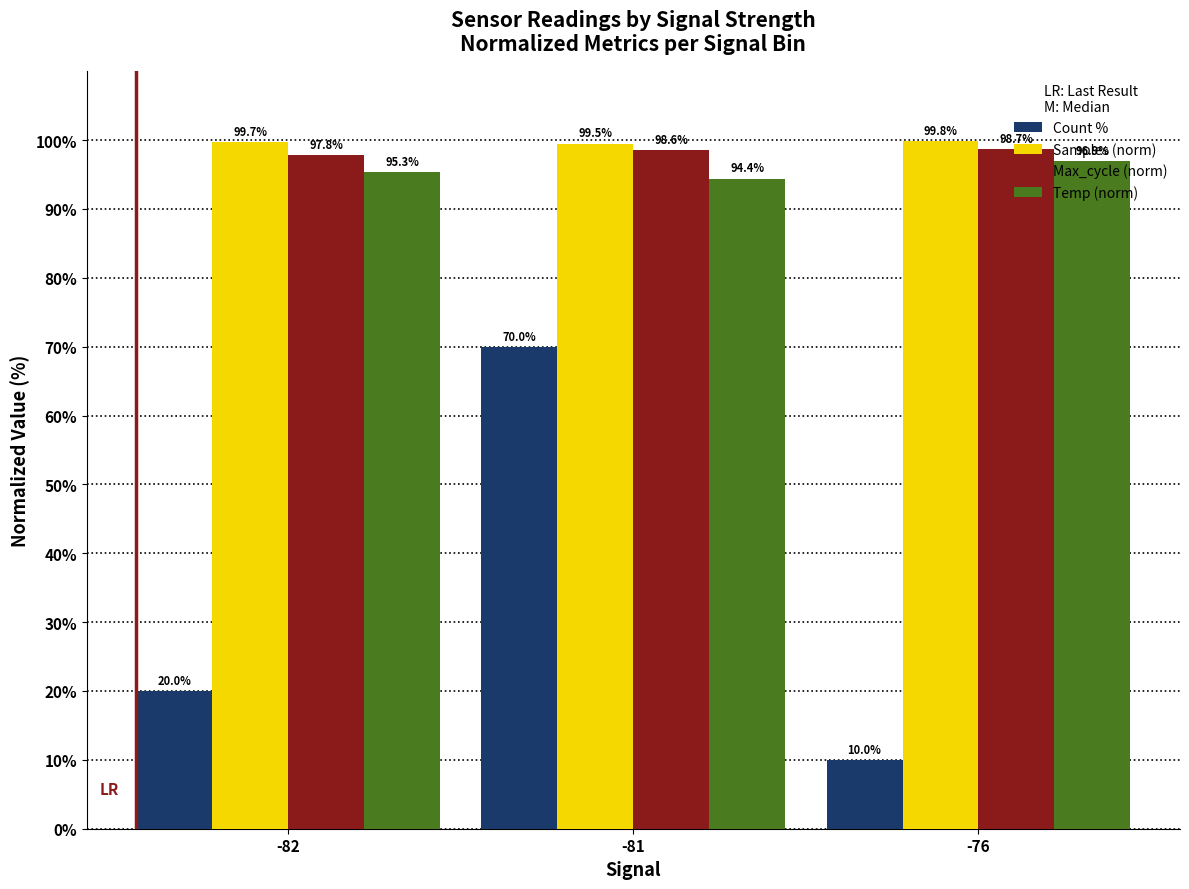

Which series has the widest spread of values?

Count %